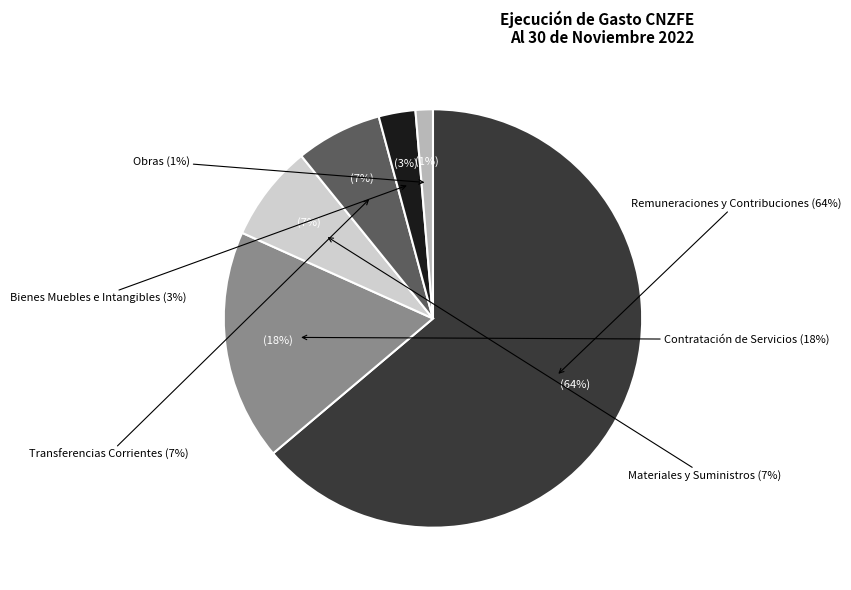

How many segments does this pie chart have?

6